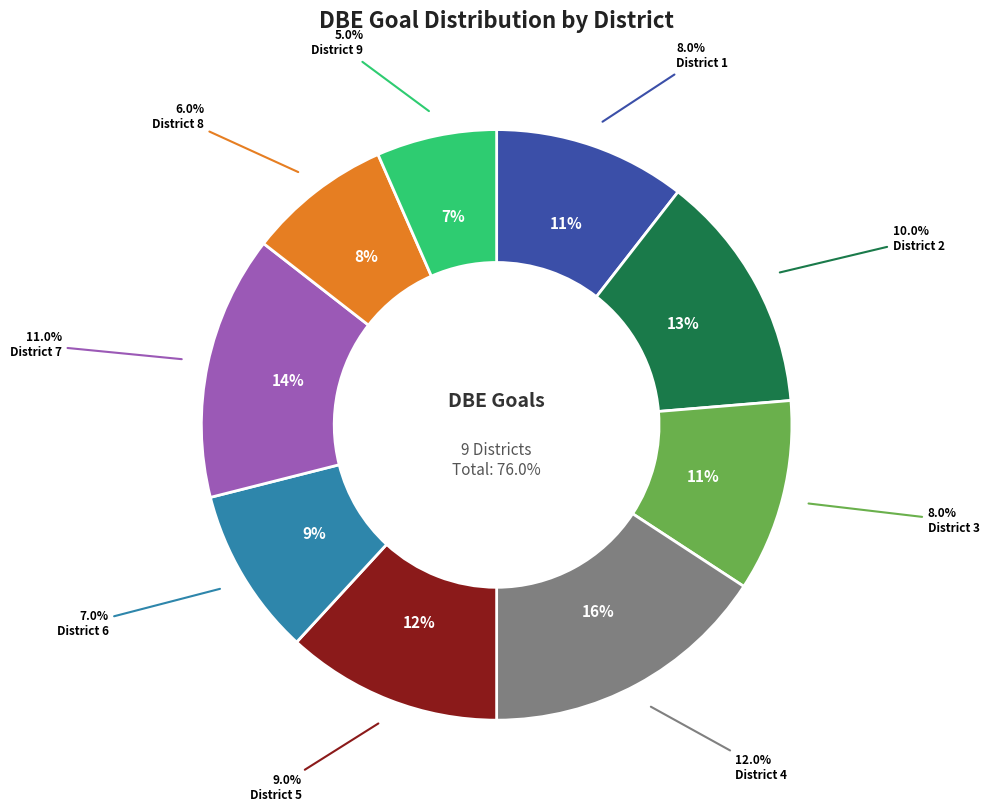

What is the smallest slice in the pie chart?

District 9